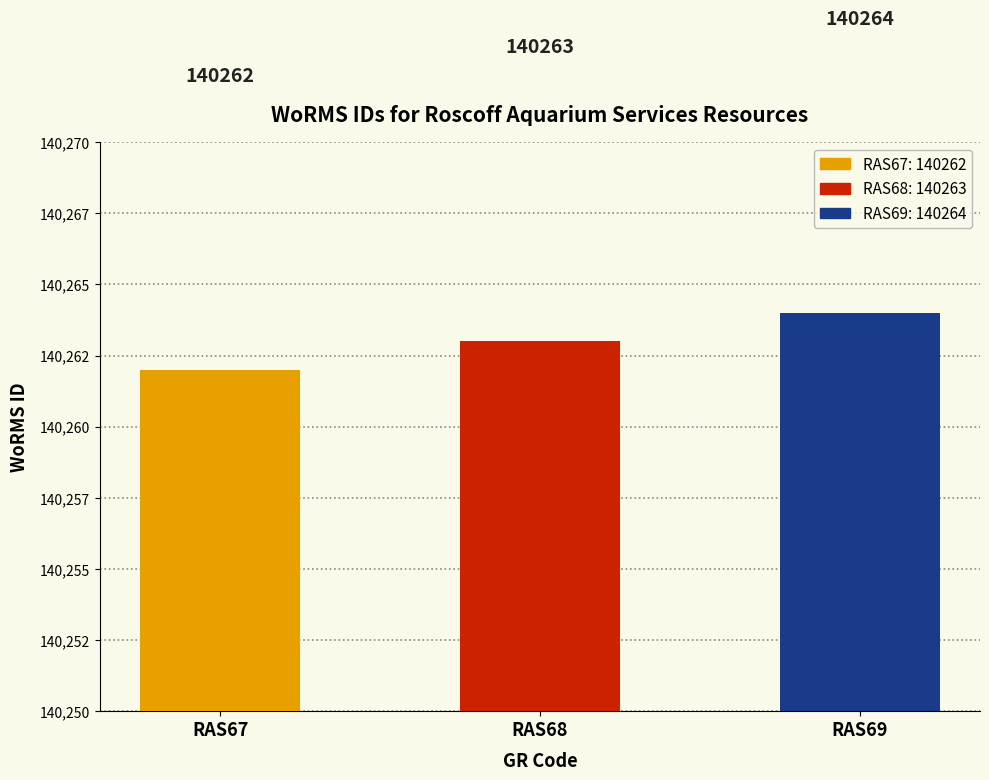

Between RAS67 and RAS69, which is larger?

RAS69